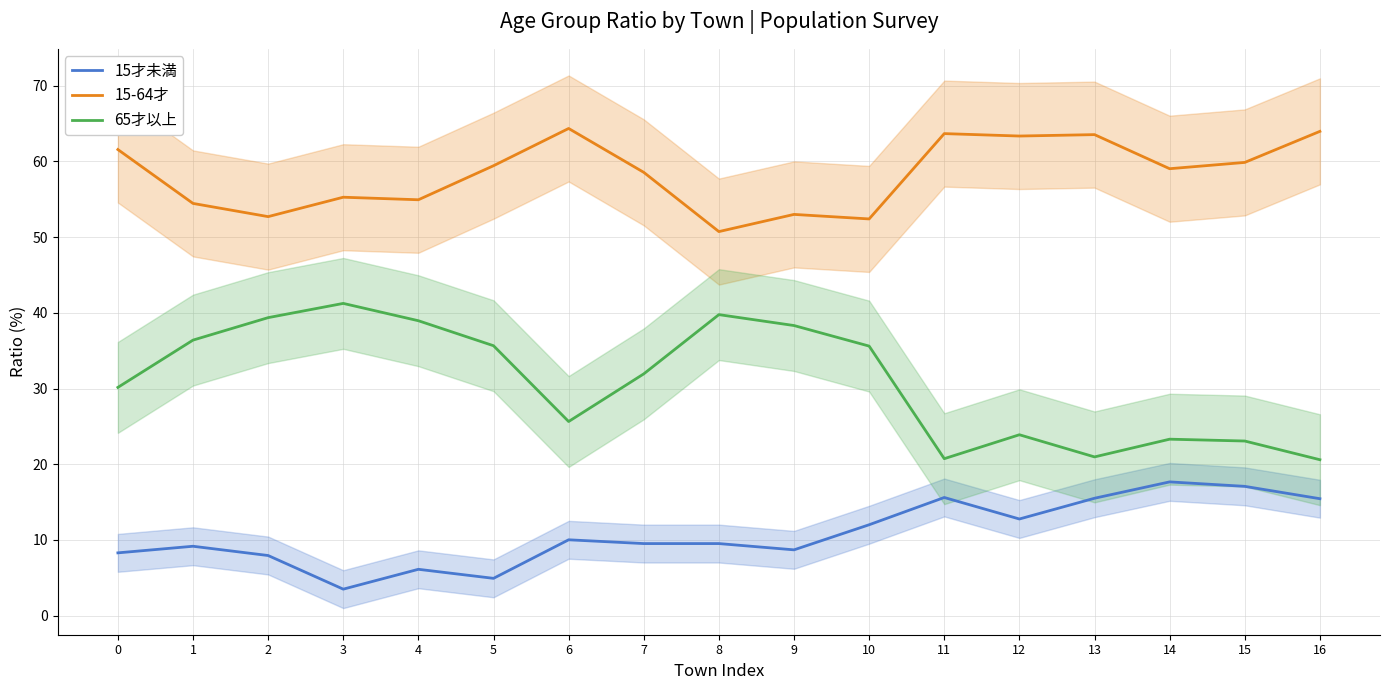

True or false: 65才以上 and 15-64才 cross at least once.

False